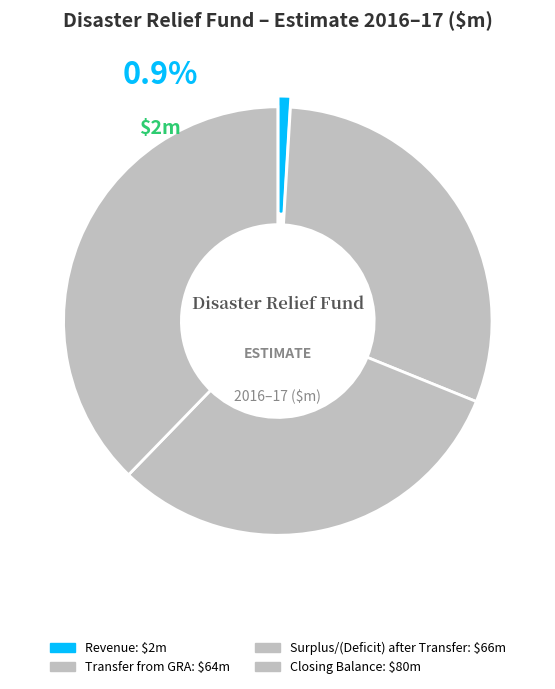

What is the change in value from Surplus/(Deficit) after Transfer to Closing Balance?

+14